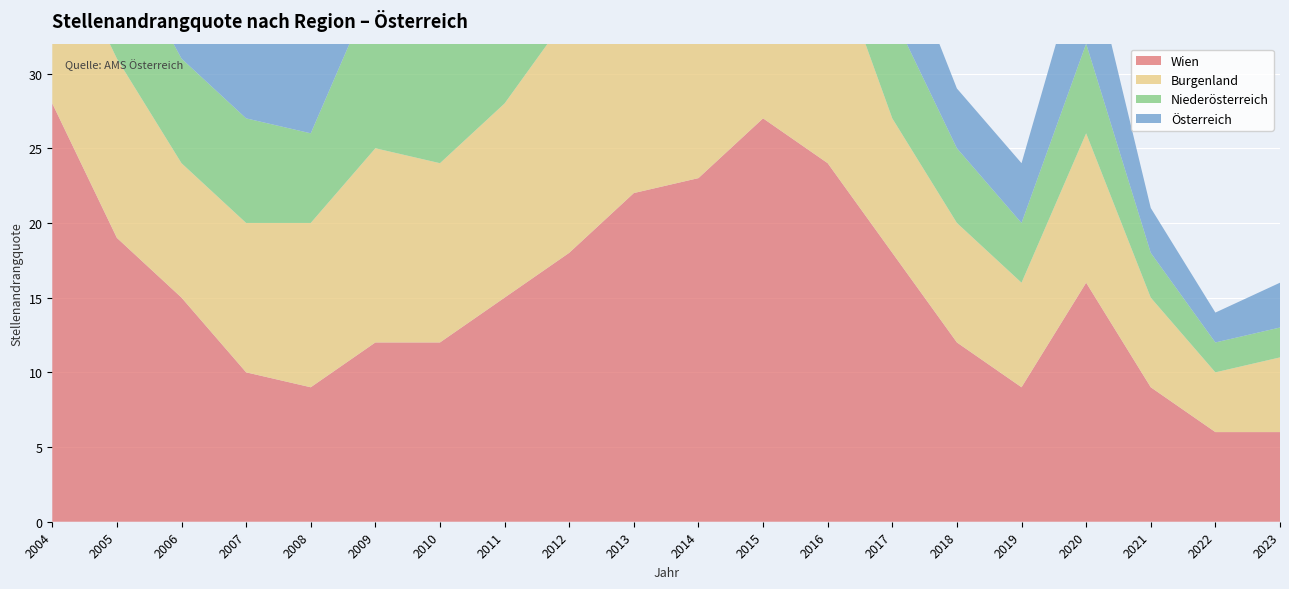

Rank the series at 2009 from highest to lowest value.

Burgenland, Wien, Niederösterreich, Österreich